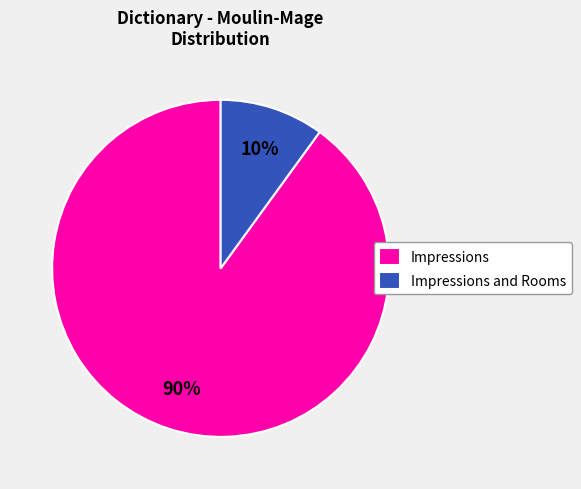

To the nearest percent, what is the average slice percentage?

50%